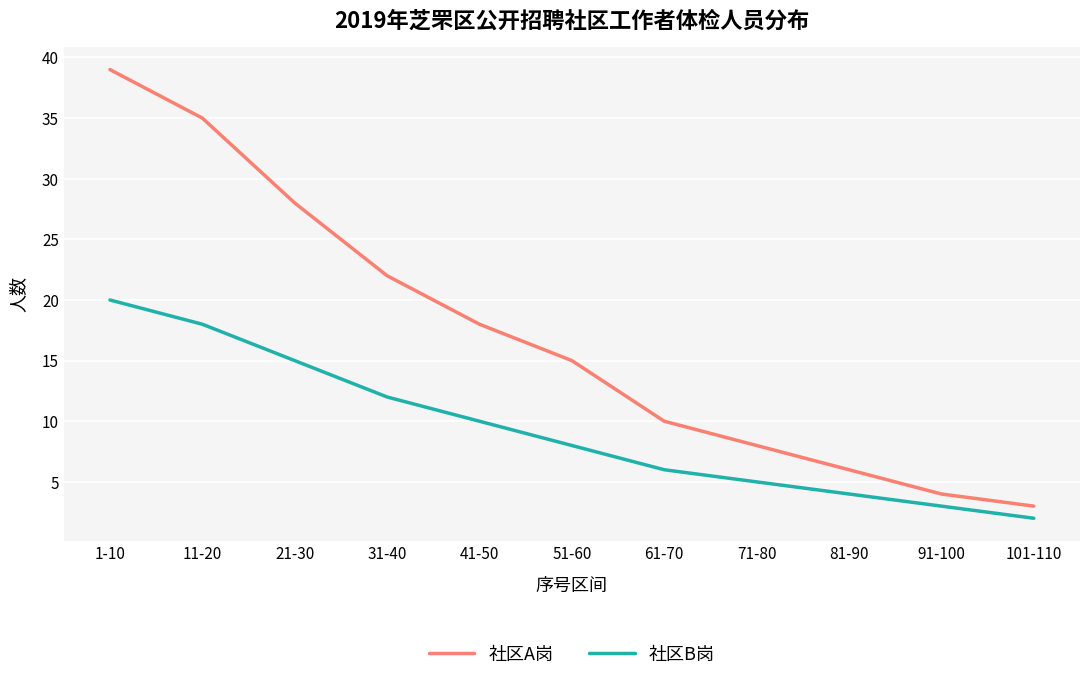

How many lines are shown in the chart?

2